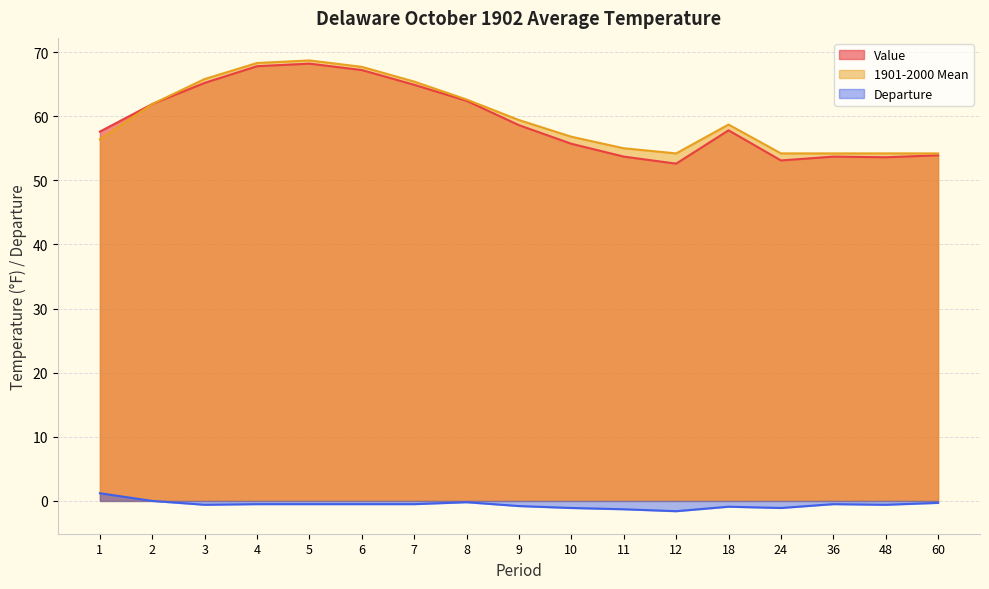

Where does the 1901-2000 Mean series first go above 58?

2